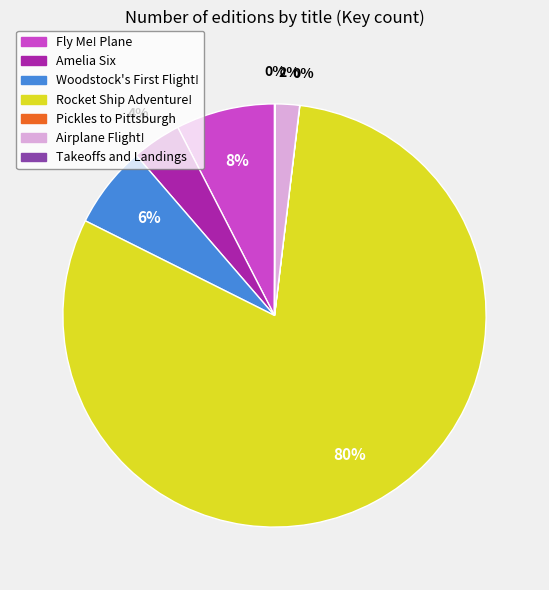

What is the largest slice in the pie chart?

Rocket Ship Adventure!